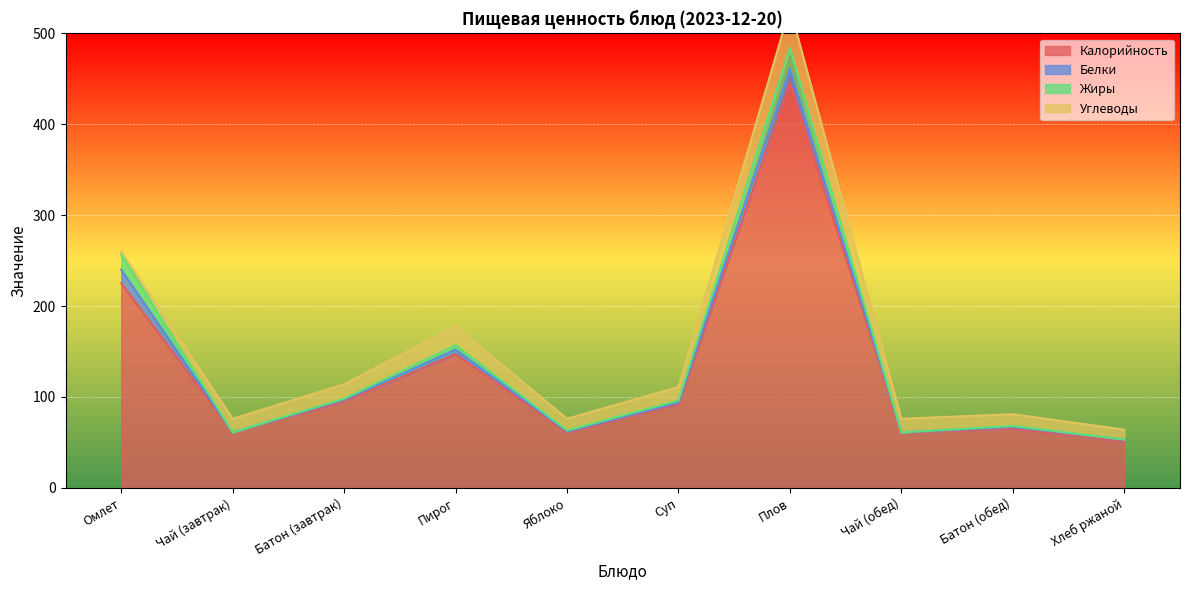

At which category is the sum across all series the highest?

Плов